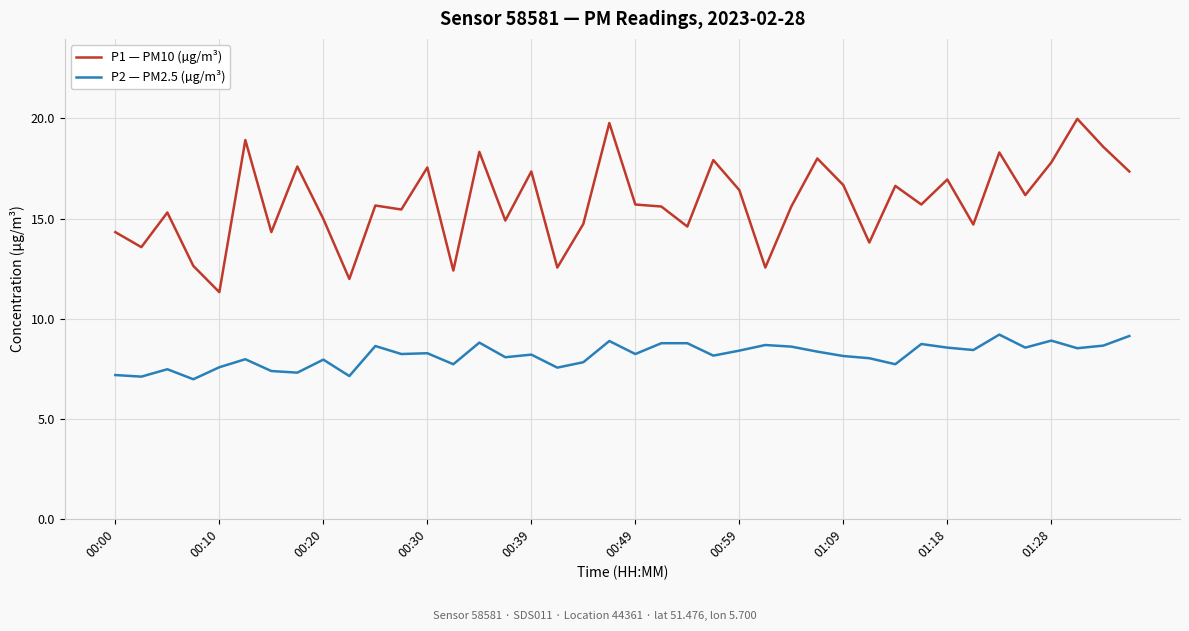

What is the average value of the P2 — PM2.5 (µg/m³) series?

8.2